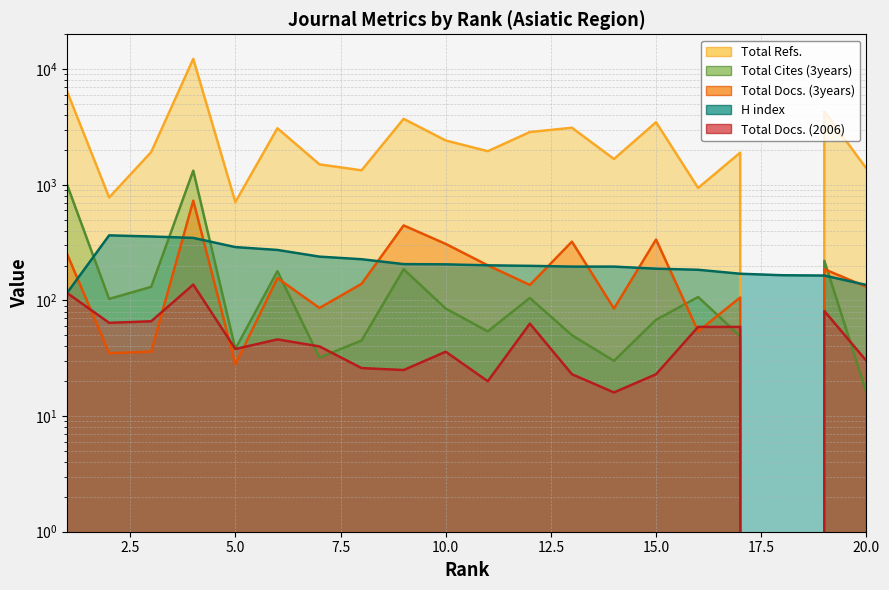

Between which two adjacent categories do Total Refs. and H index first intersect?

17 and 18